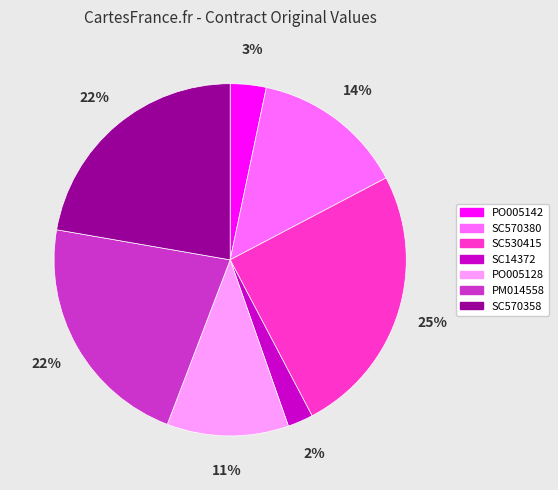

The PM014558 slice represents 22% of the pie. True or false?

True